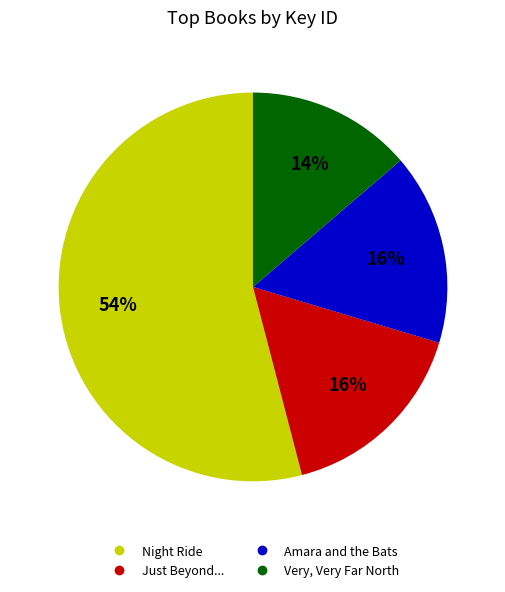

To the nearest percent, what is the difference between the largest and smallest slice percentages?

40%